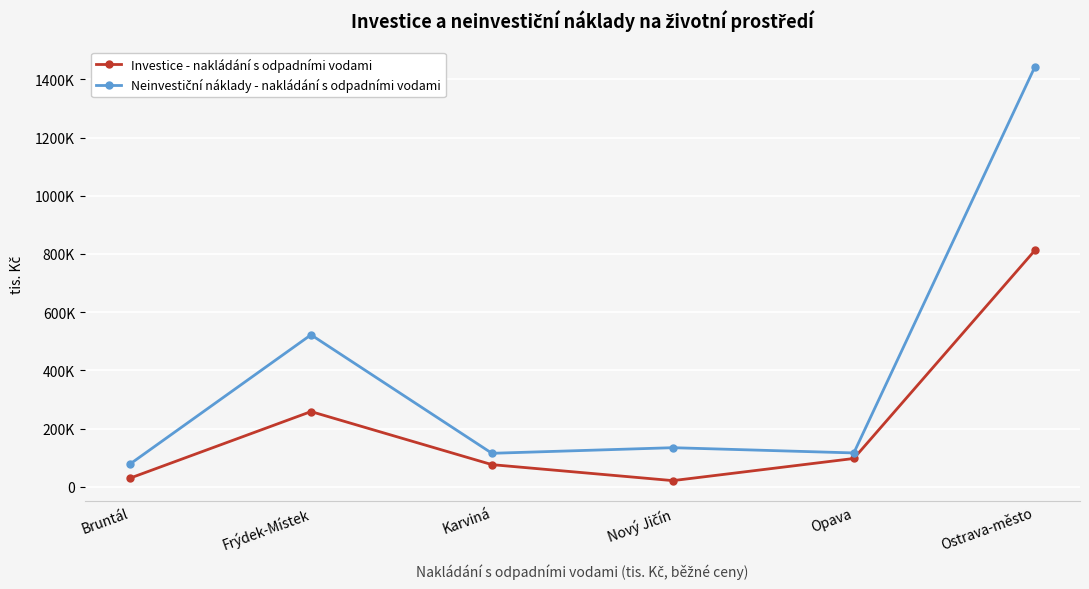

Is this an area chart (filled region under the line)?

No